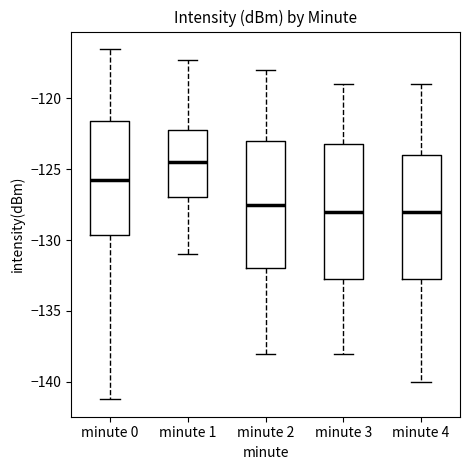

Which box is the tallest, from its lower edge to its upper edge?

minute 3